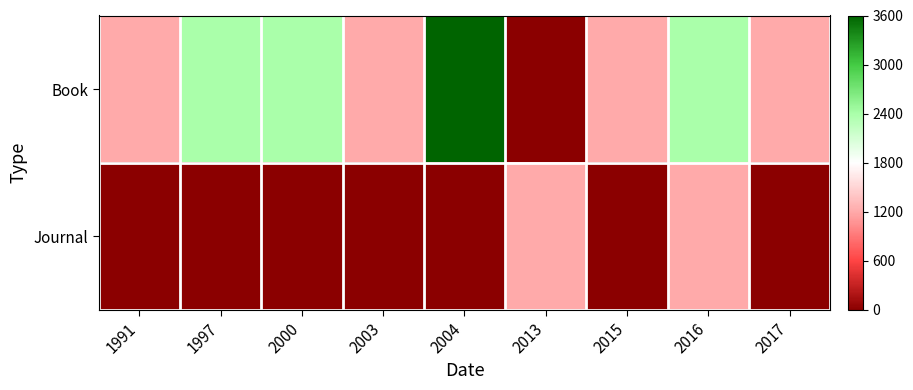

Which series has the largest total across all categories?

Book